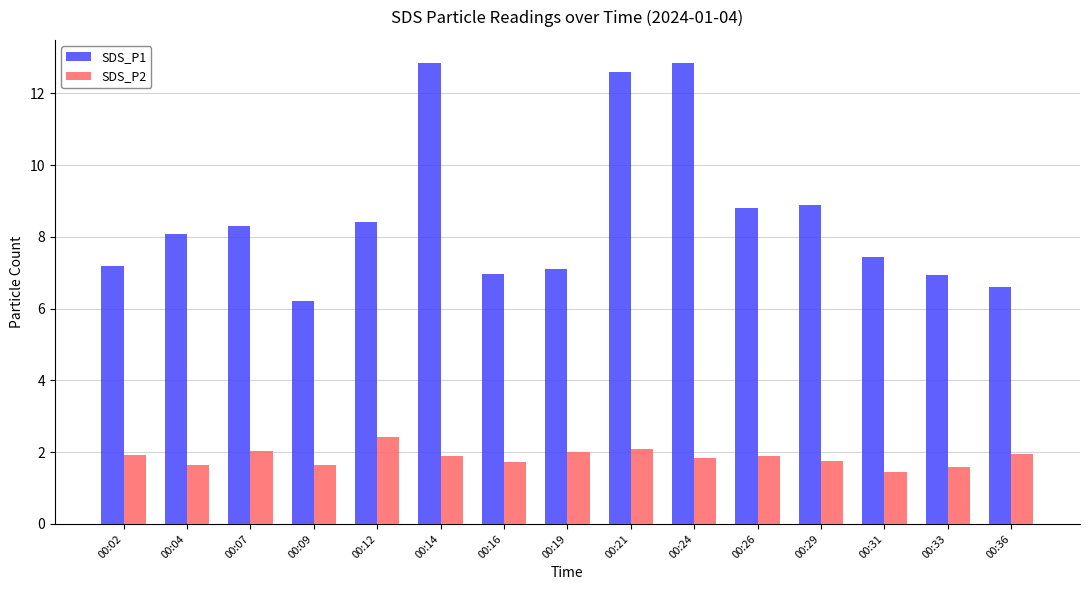

Which series has the largest range (max minus min)?

SDS_P1